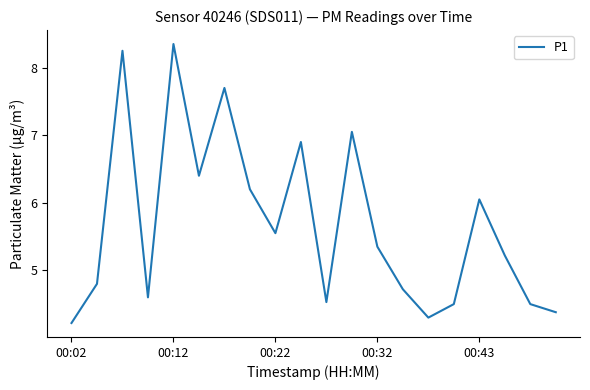

What is the minimum value shown in the chart?

4.2